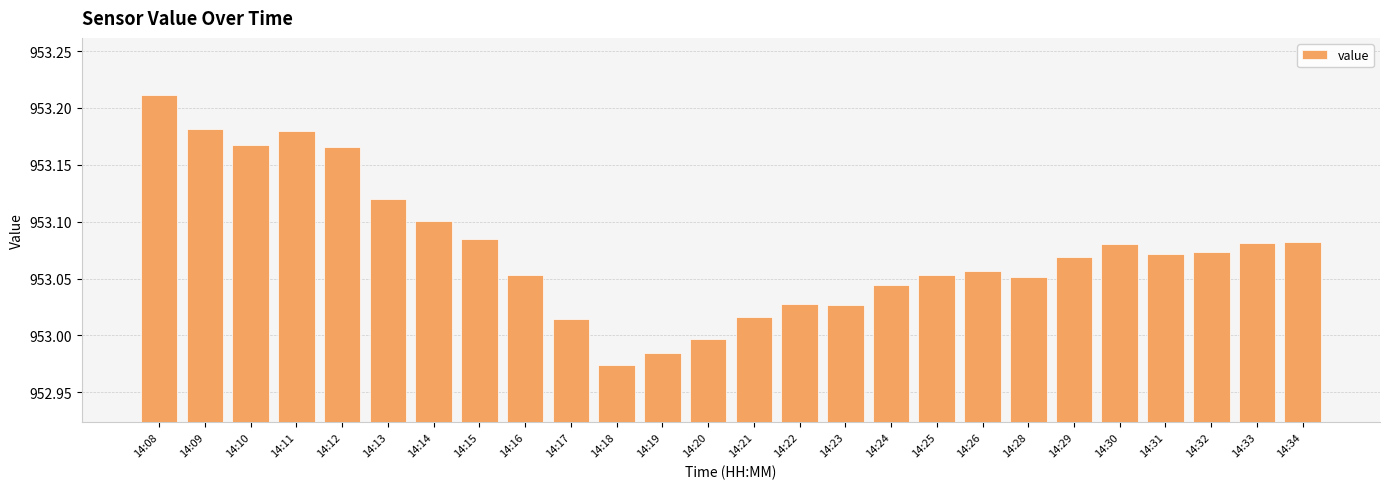

At which category does the chart reach its minimum across all series?

14:18